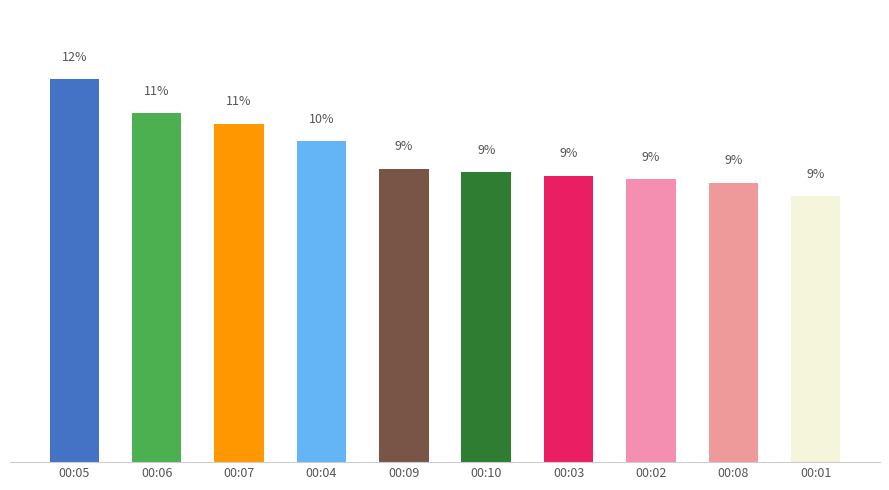

Which category has the highest value across all series?

00:05